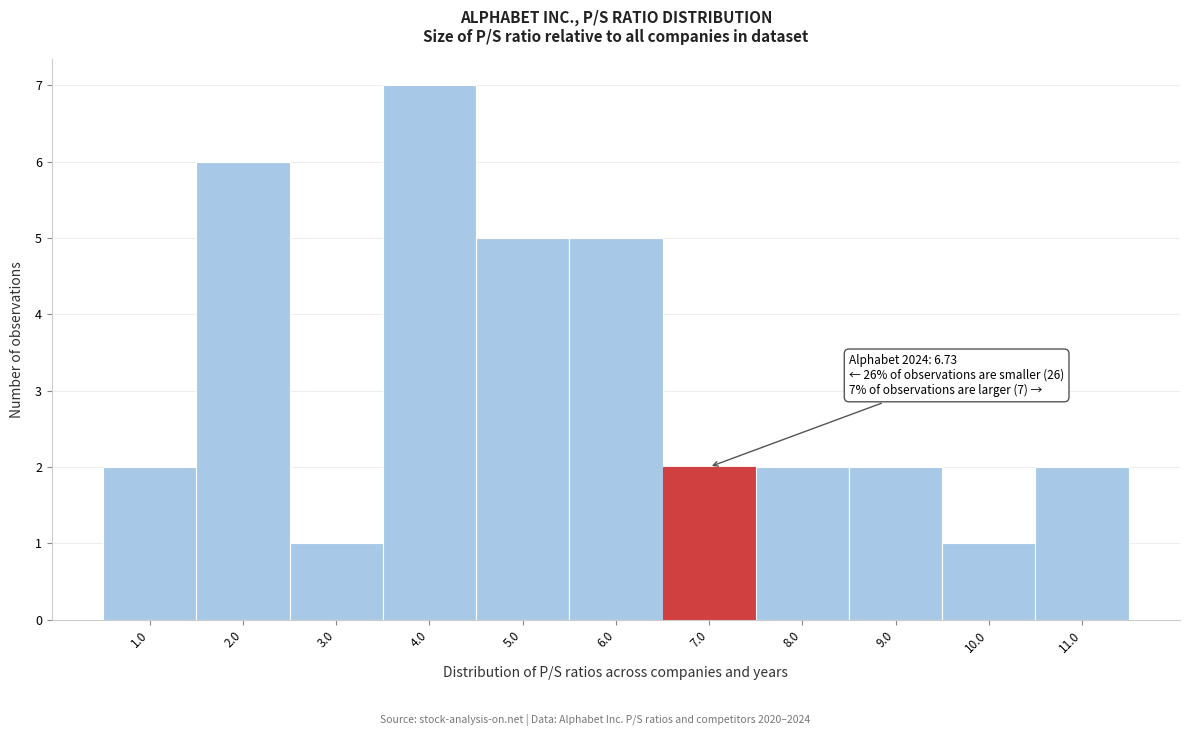

Which range on the x-axis has the tallest bar?

3.5 to 4.5